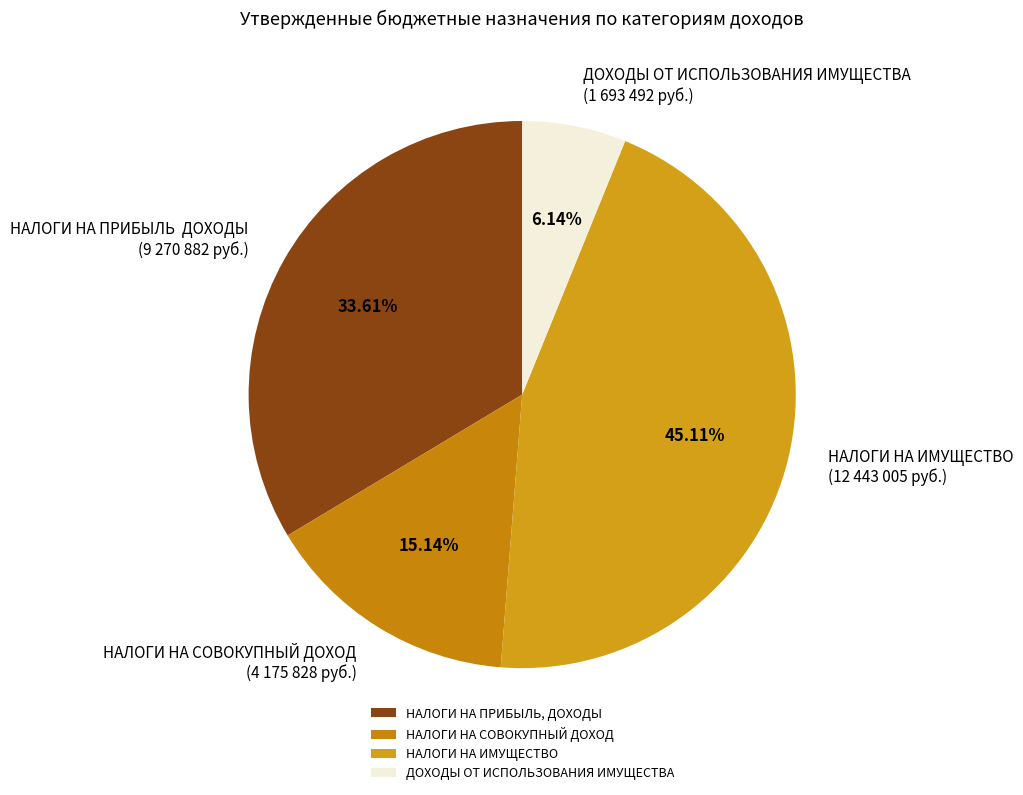

Which slice is the largest?

НАЛОГИ НА ИМУЩЕСТВО